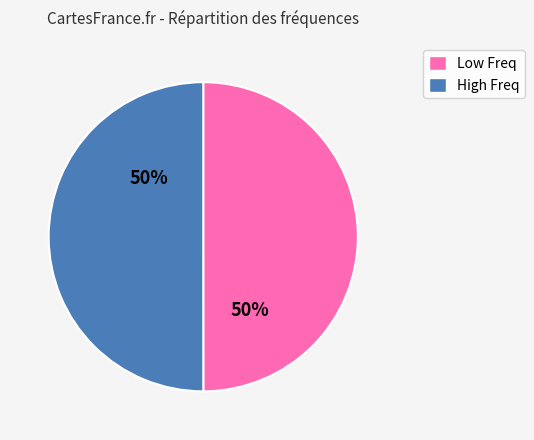

Is it true that High Freq is 50% of the pie?

True